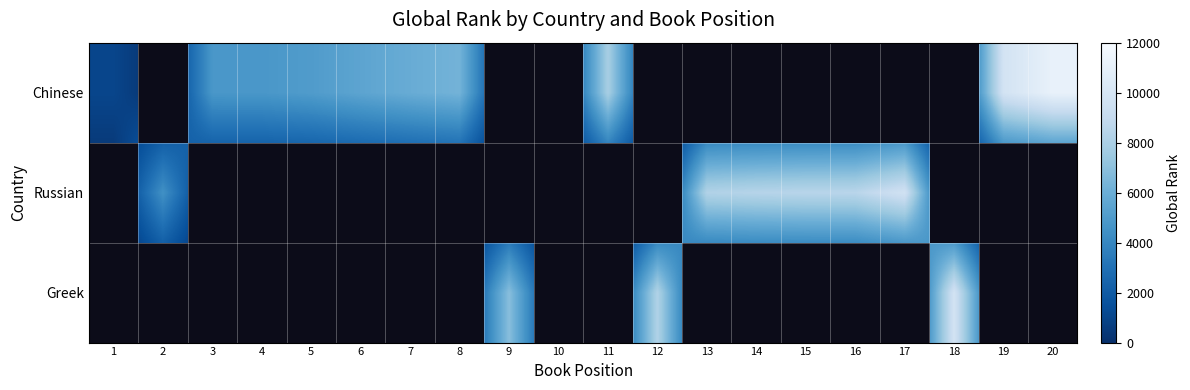

Between 13 and 6, which is larger?

6